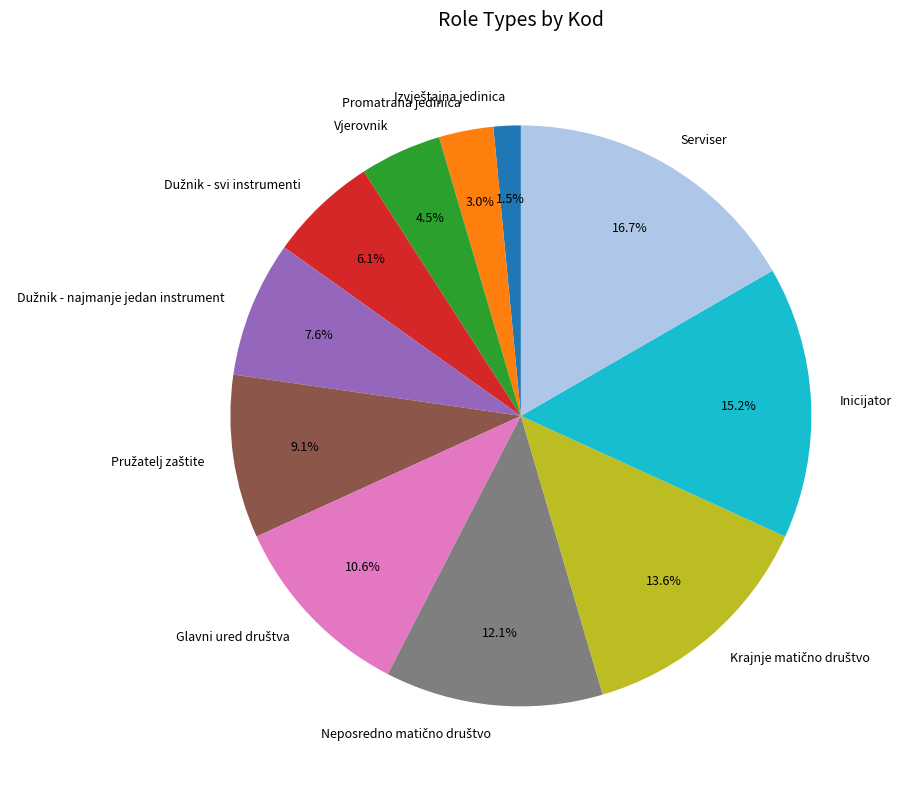

Does any single category account for the majority?

No